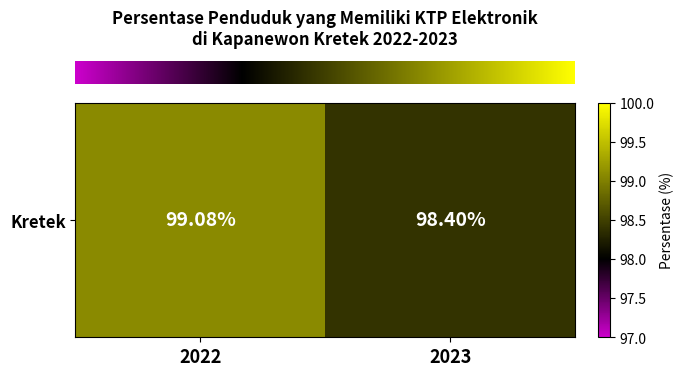

Which label corresponds to the largest value in the chart?

2022